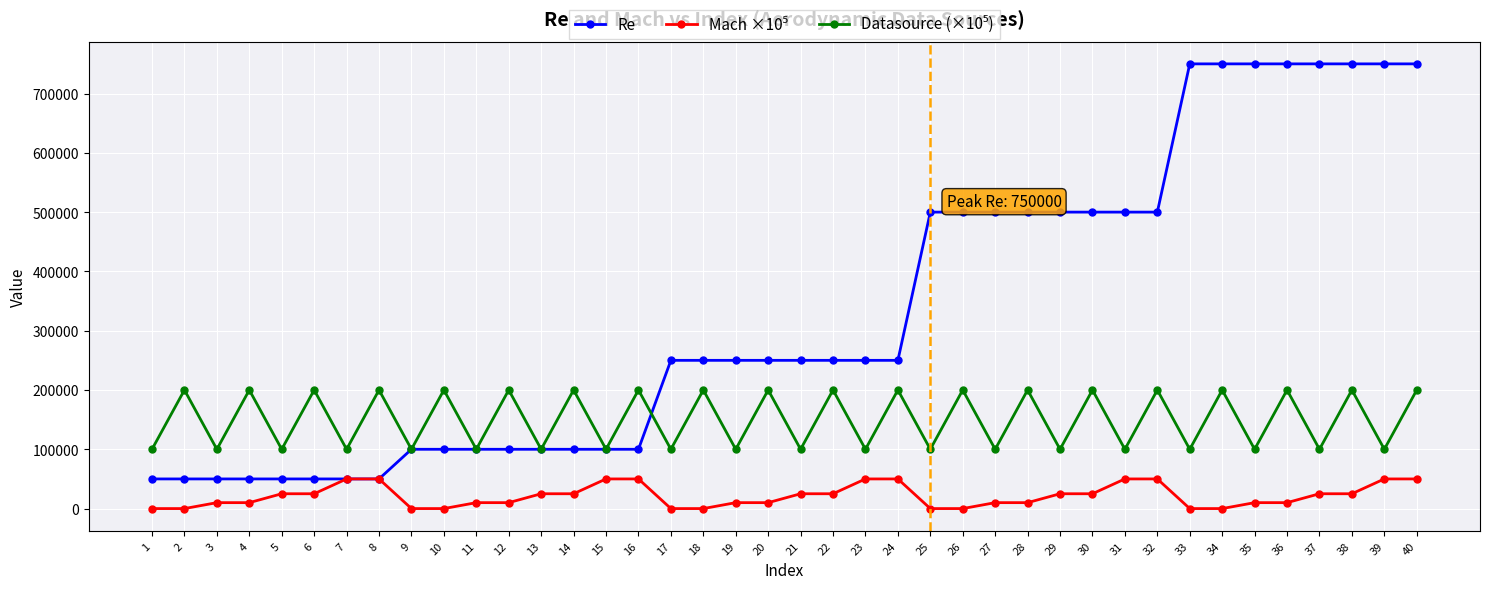

What is the maximum value shown in the chart?

750000